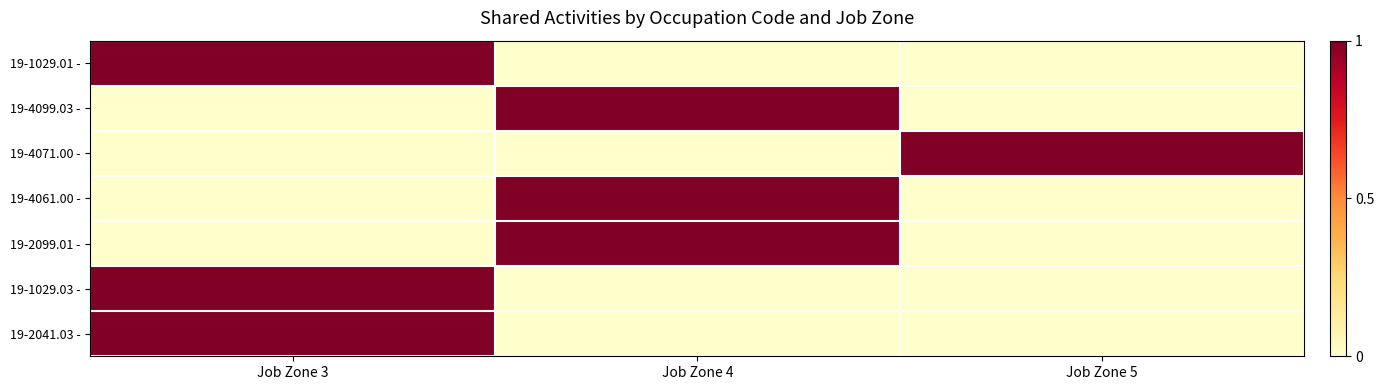

What is the total value across all series at Job Zone 3?

3